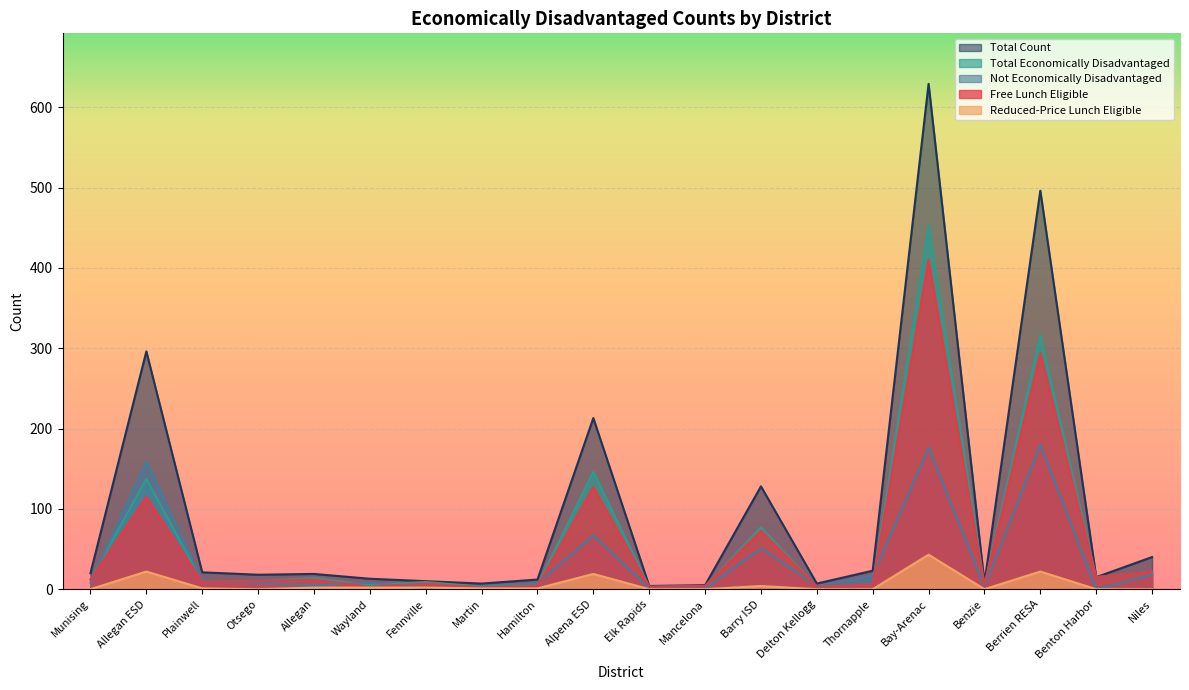

Where is the first local maximum for Total Economically Disadvantaged?

Allegan ESD